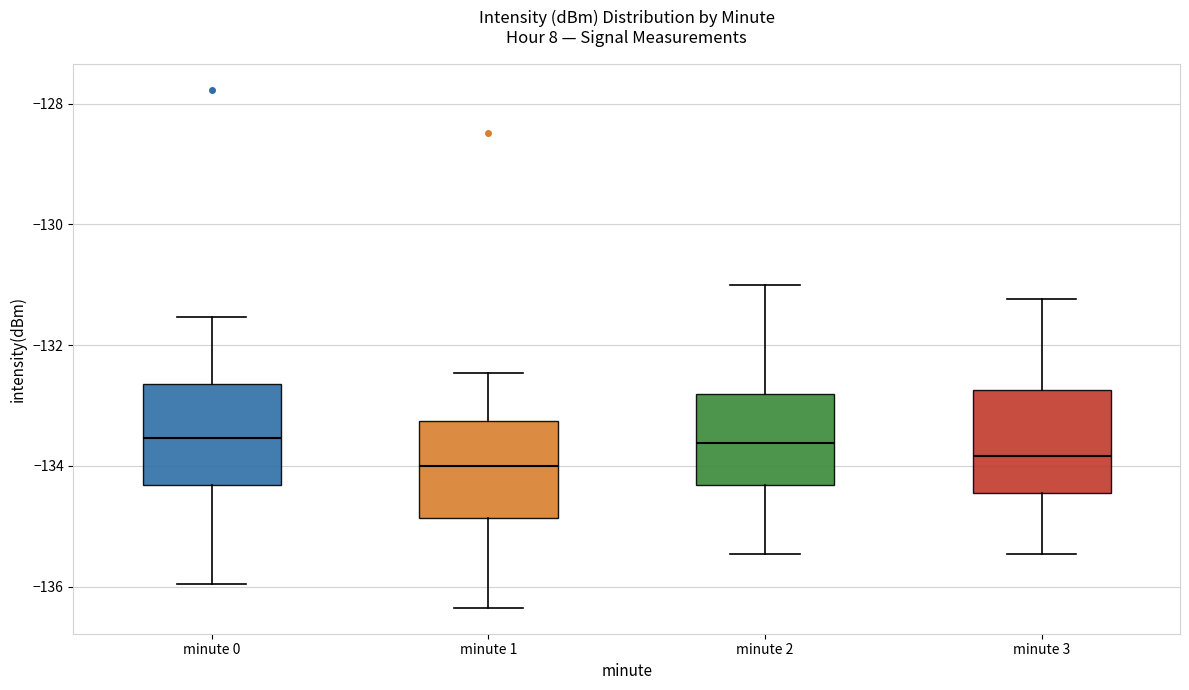

Where does the lower whisker of the box for minute 2 end on the y-axis? The values are not printed on the chart, so give them approximately, as read against the axis.

-135.4